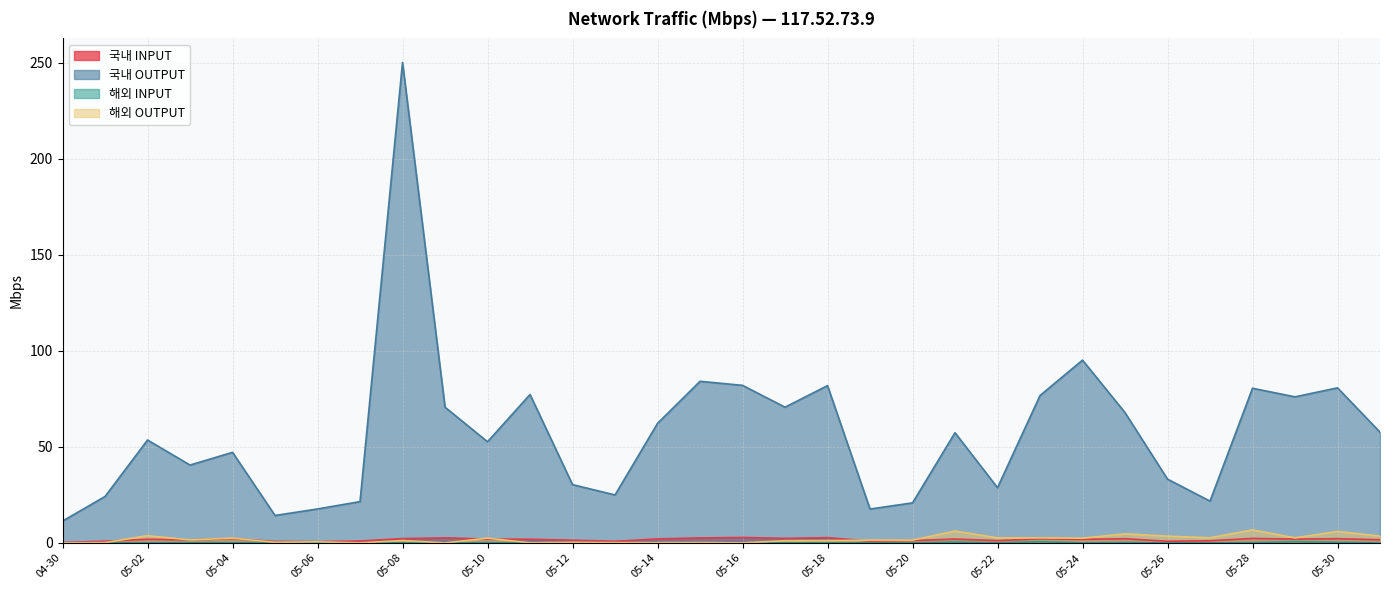

What is the label of the 18th point from the right?

05-14